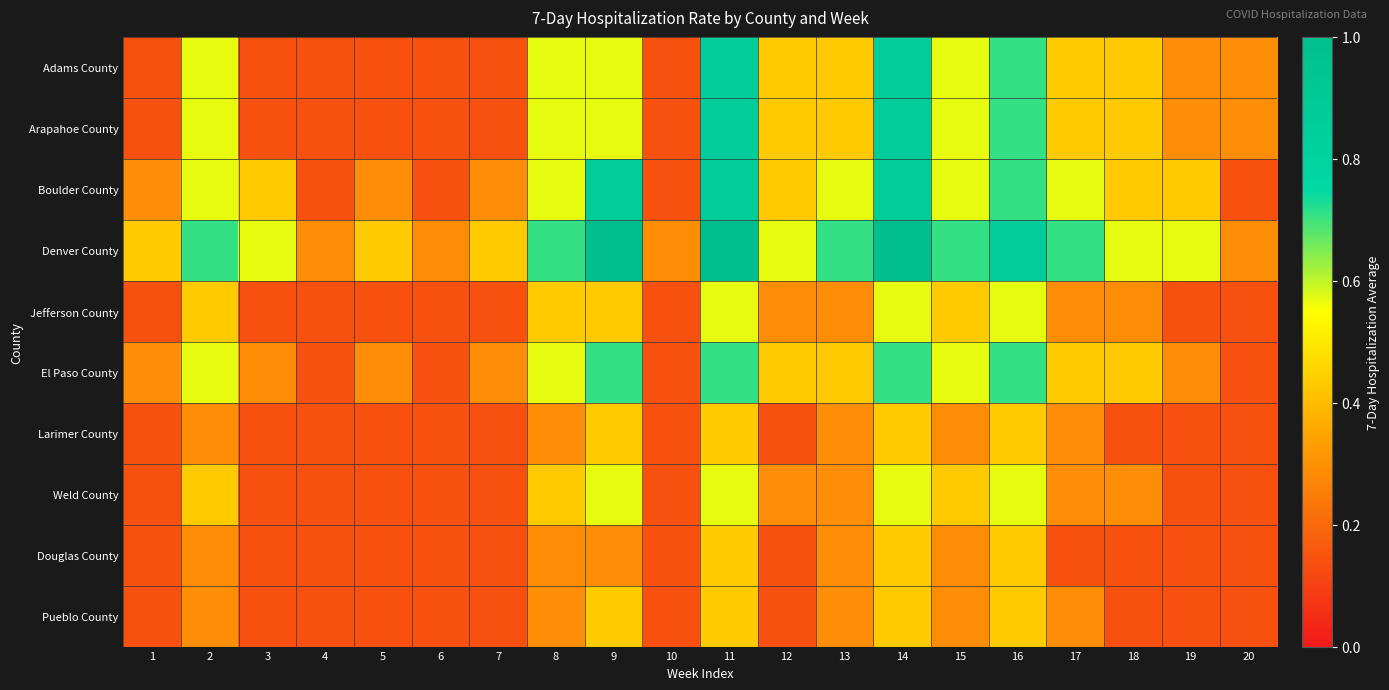

At how many categories does at least one series exceed 0?

20